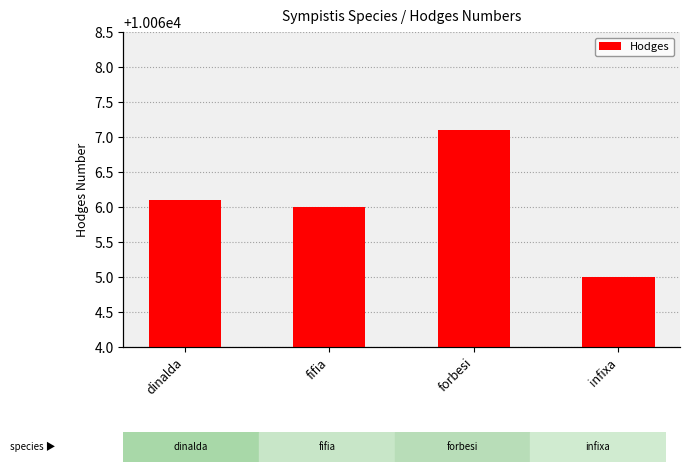

List the labels in order of value, largest first.

forbesi, dinalda, fifia, infixa